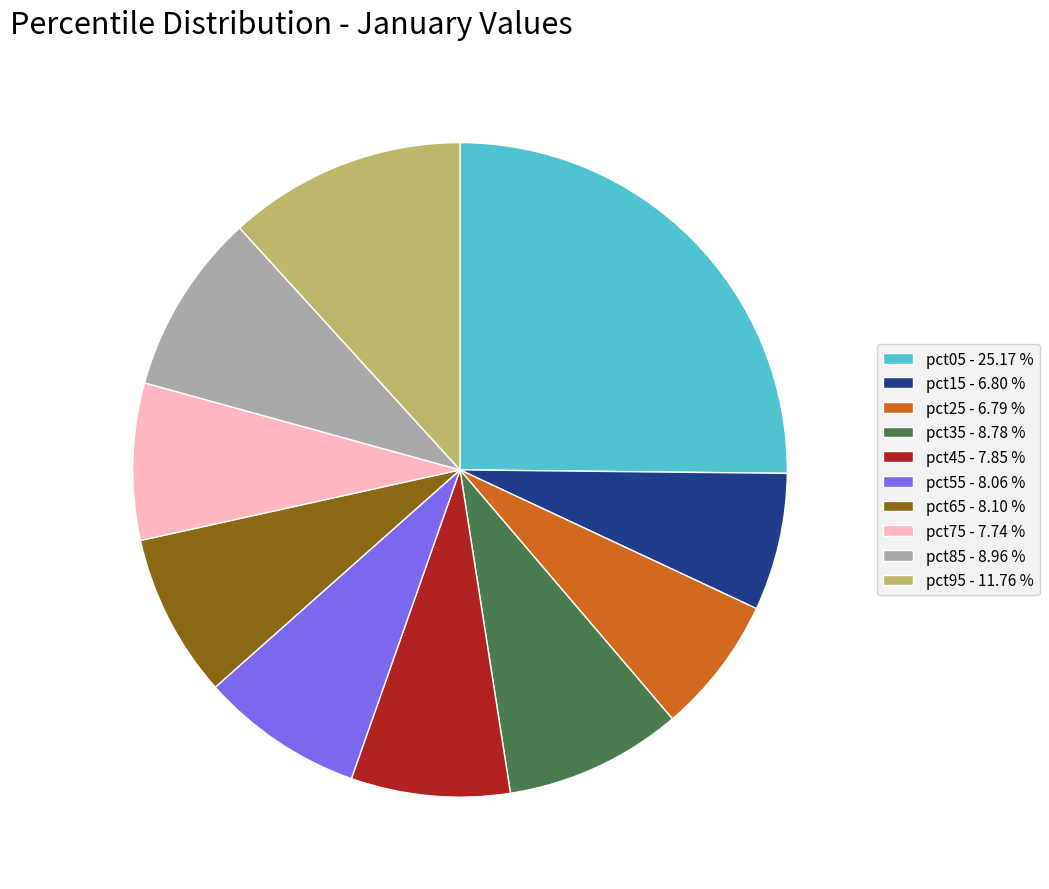

Is the sum of pct55 - 8.06 % and pct05 - 25.17 % greater than half?

No